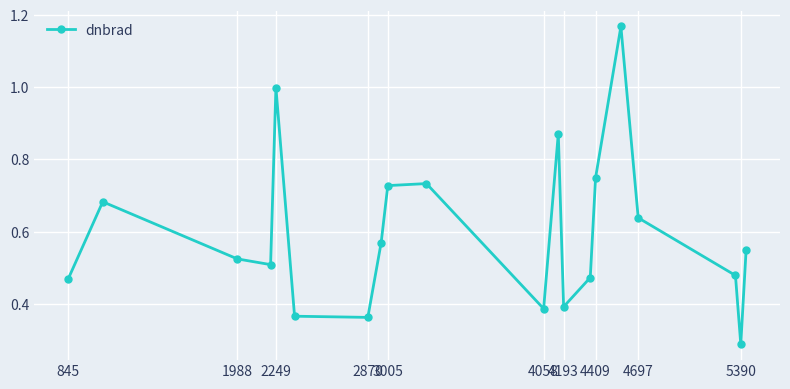

What is the difference between the maximum and second lowest values?

0.8